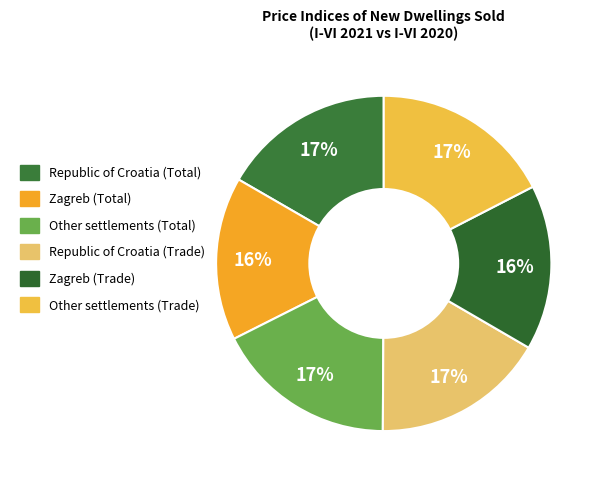

Is there any slice that represents more than half of the pie?

No